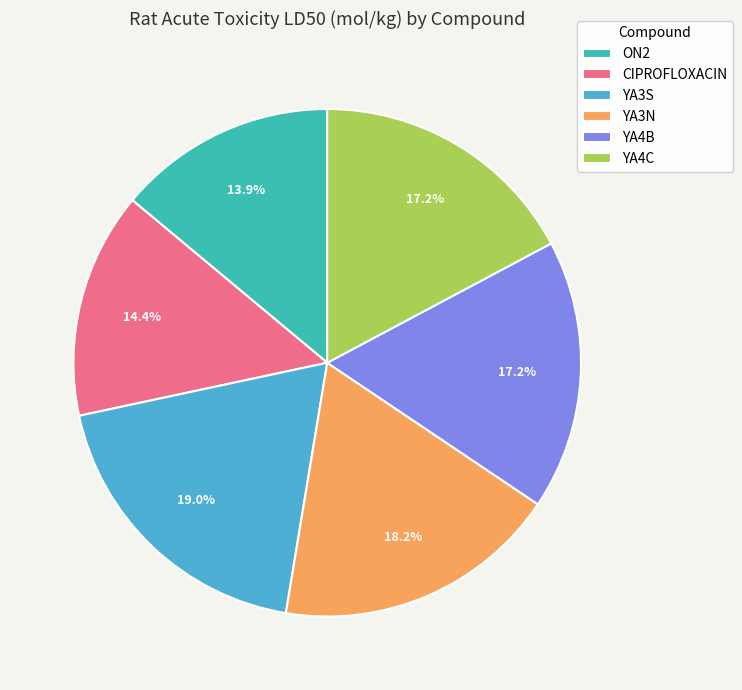

What percentage do YA4B and YA3N together represent?

35.4%